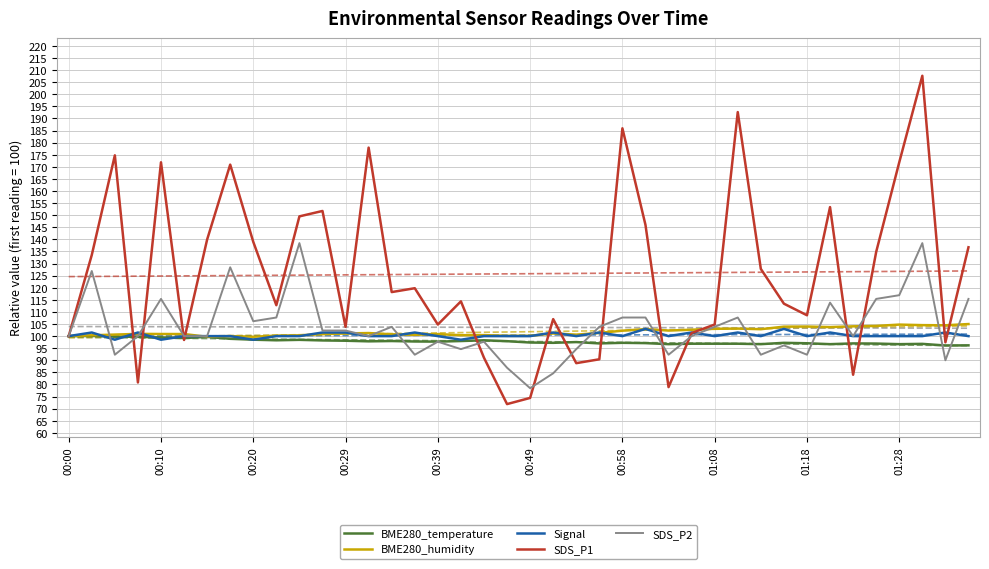

Reading left to right, what are all the values shown in this chart?

BME280_temperature: 100.0	100.1	99.8	99.7	99.4	99.2	99.7	98.9	98.5	98.3	98.5	98.2	98.1	97.8	98.0	97.8	97.7	98.0	98.3	97.9	97.4	97.2	97.5	97.0	97.2	97.1	96.7	96.9	96.9	96.9	96.7	97.2	97.0	96.7	97.0	96.9	96.7	96.8	96.1	96.2
BME280_humidity: 100.0	100.3	100.6	100.9	100.9	100.9	99.7	100.0	99.7	100.2	100.3	100.8	101.1	101.3	100.8	100.5	100.8	100.4	100.4	100.1	100.1	101.1	100.6	101.3	102.2	102.9	102.3	102.6	103.0	103.1	102.9	103.9	104.0	103.7	104.0	104.2	104.8	104.5	104.5	105.0
Signal: 100.0	101.5	98.5	101.5	98.5	100.0	100.0	100.0	98.5	100.0	100.0	101.5	101.5	100.0	100.0	101.5	100.0	98.5	100.0	100.0	100.0	101.5	100.0	101.5	100.0	103.0	100.0	101.5	100.0	101.5	100.0	103.0	100.0	101.5	100.0	100.0	100.0	100.0	101.5	100.0
SDS_P1: 100.0	133.5	174.8	80.8	171.9	98.4	139.9	170.9	139.0	112.8	149.5	151.8	103.8	178.0	118.2	119.8	104.8	114.4	91.1	71.9	74.4	107.0	88.8	90.4	185.9	146.0	78.9	101.3	104.8	192.7	127.8	113.4	108.6	153.4	84.0	134.8	171.9	207.7	97.4	136.7
SDS_P2: 100.0	126.9	92.3	100.0	115.4	100.0	100.0	128.5	106.2	107.7	138.5	102.3	102.3	100.0	103.8	92.3	97.7	94.6	97.7	86.9	78.5	84.6	94.6	103.8	107.7	107.7	92.3	100.0	103.8	107.7	92.3	96.2	92.3	113.8	100.0	115.4	116.9	138.5	90.0	115.4